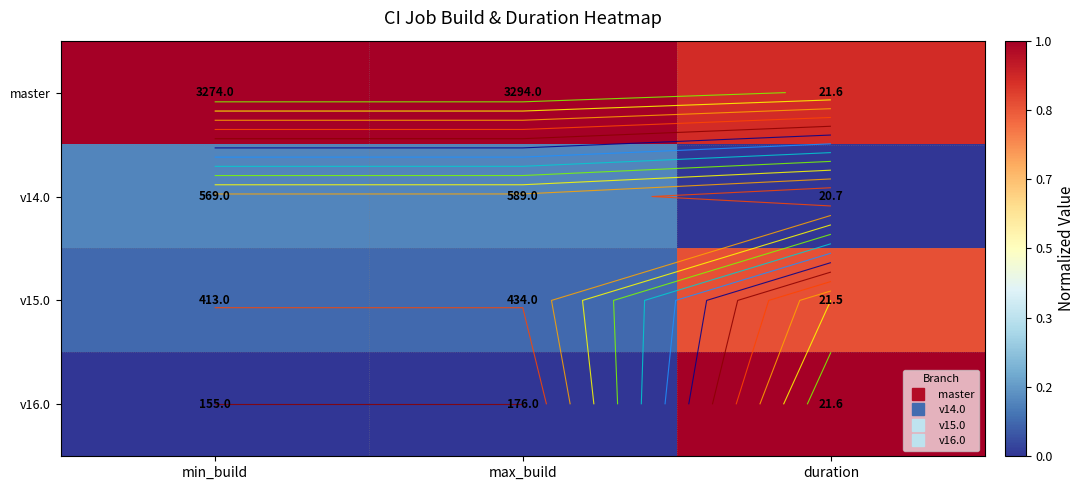

Rank the series at duration from highest to lowest value.

v16.0, master, v15.0, v14.0